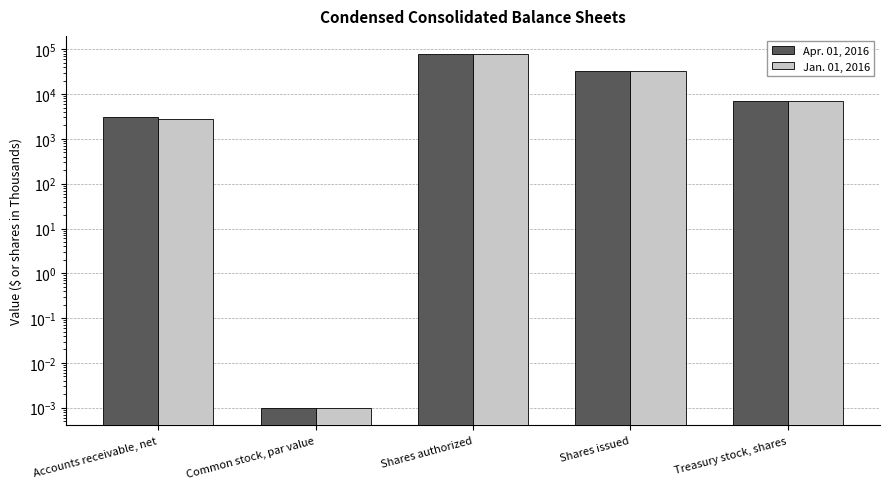

Rank the series by their average value, from highest to lowest.

Apr. 01, 2016, Jan. 01, 2016